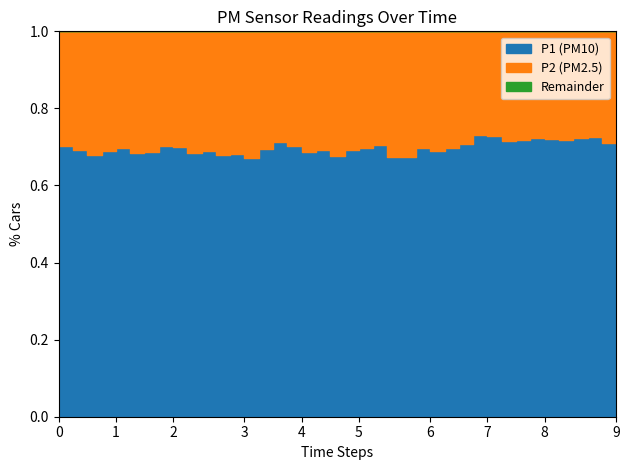

The P1 series shows 30.9 at 01:21. True or false?

False